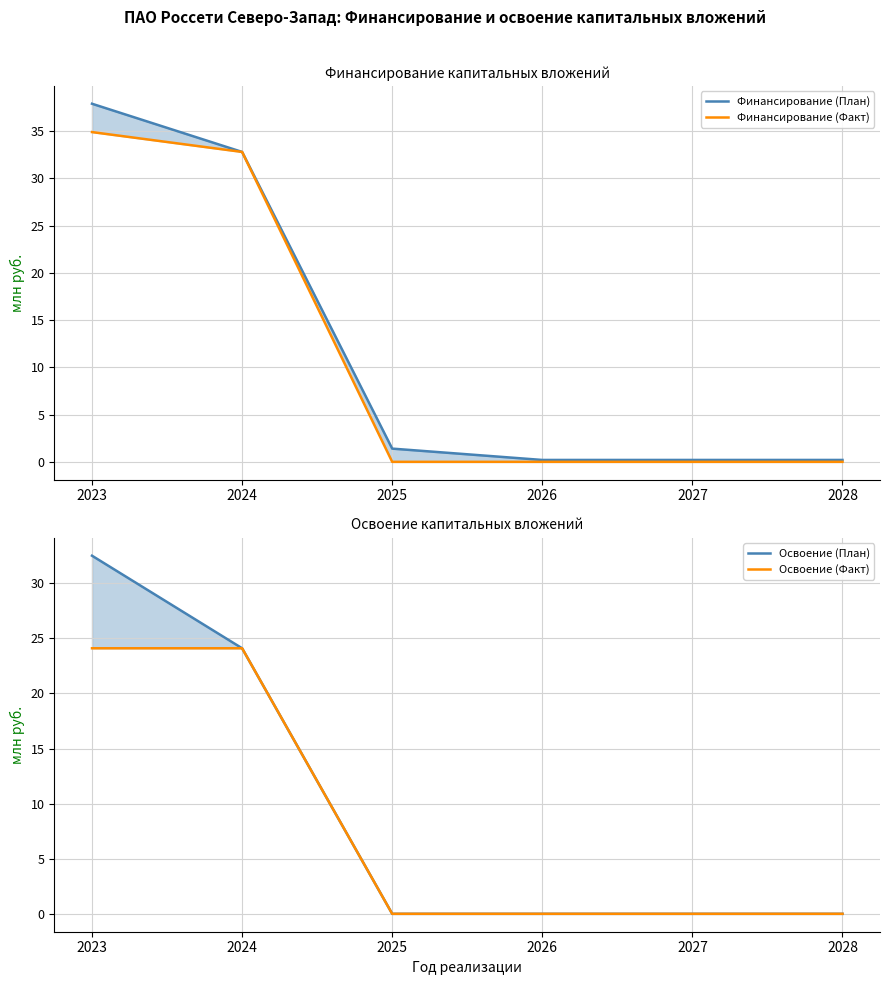

How many lines are shown in the chart?

4